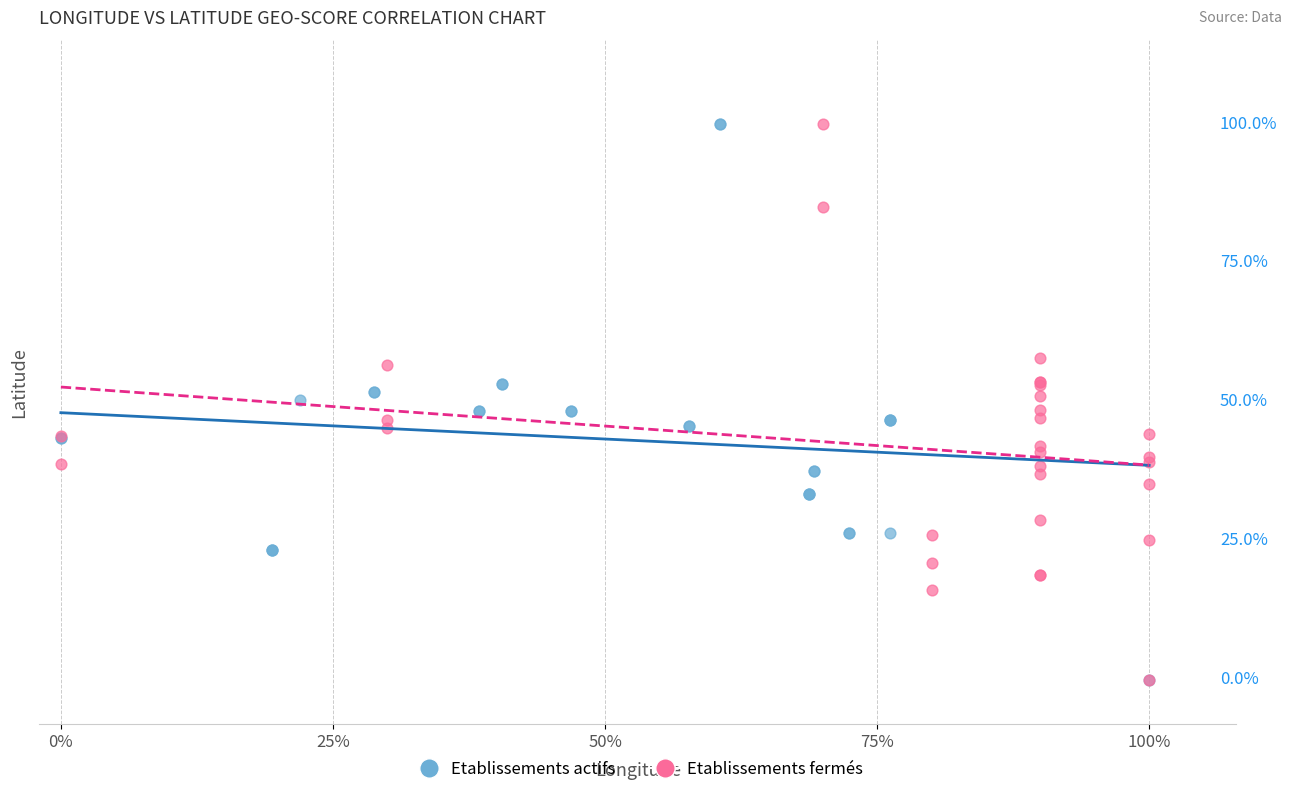

What are all the series names shown in the legend?

Etablissements actifs, Etablissements fermés